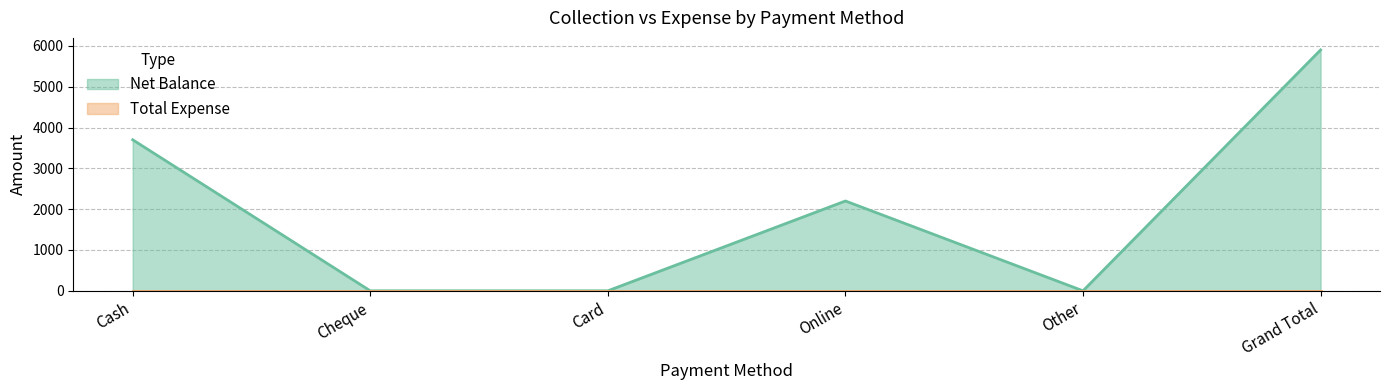

Is it true that the value at Cheque is 0?

True